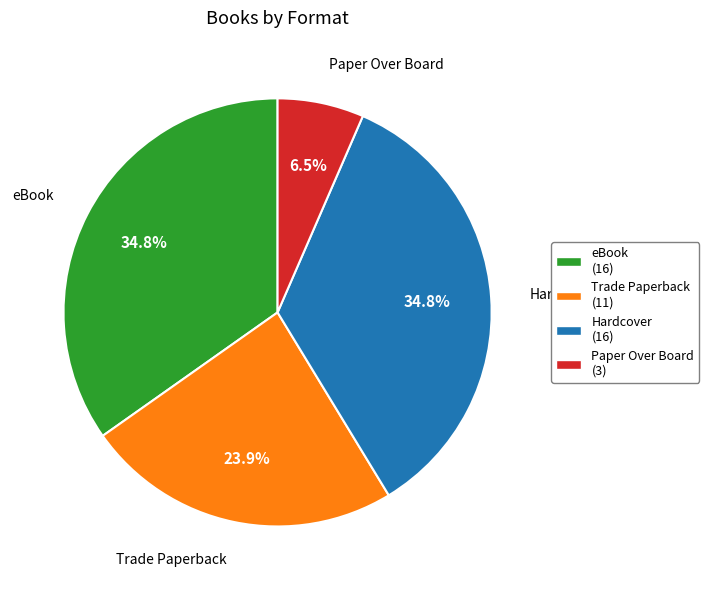

Do Paper Over Board (3) and Trade Paperback (11) together represent more than half of the pie?

No